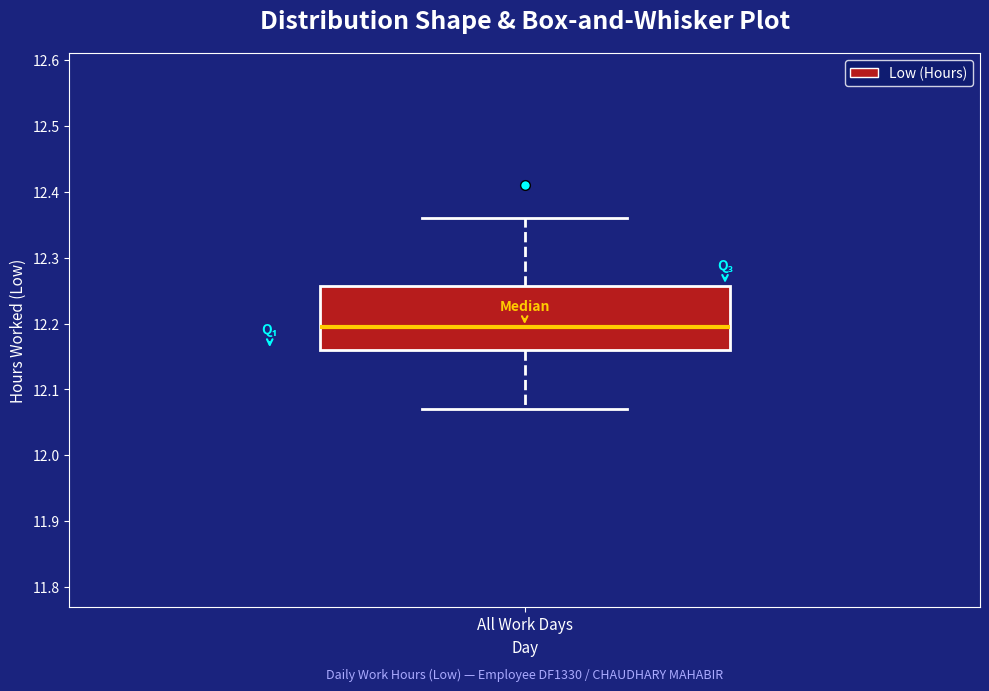

Read this box plot against the y-axis: the position of the median line, the range covered by the box, and the ends of both whiskers. The values are not printed on the chart, so give them approximately, as read against the axis.

median 12.20, box 12.16 to 12.26, whiskers 12.07 to 12.36